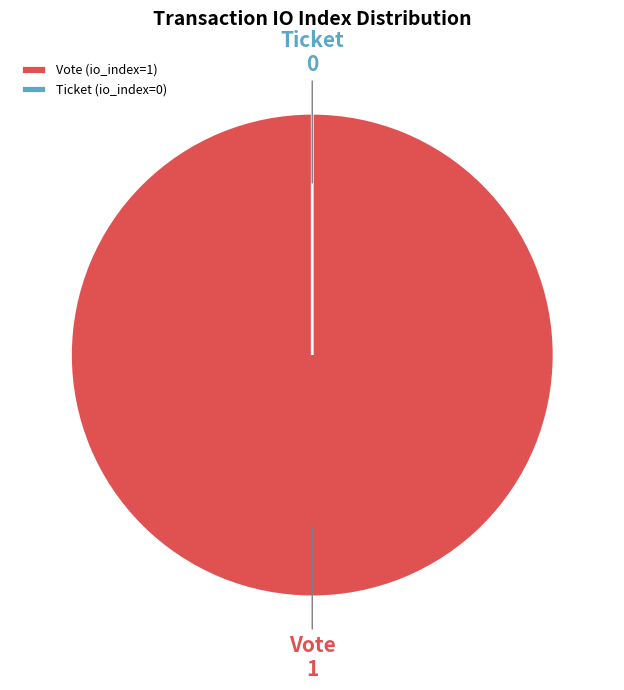

Is there any slice that represents more than half of the pie?

Yes